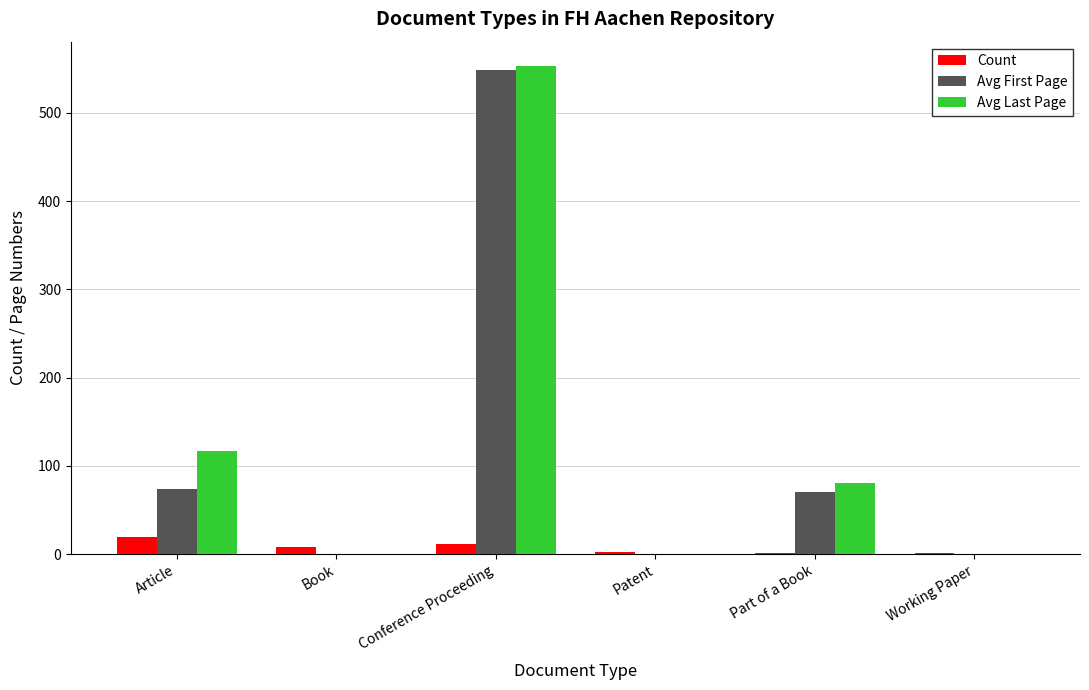

At which label is Avg Last Page closest to 276?

Article